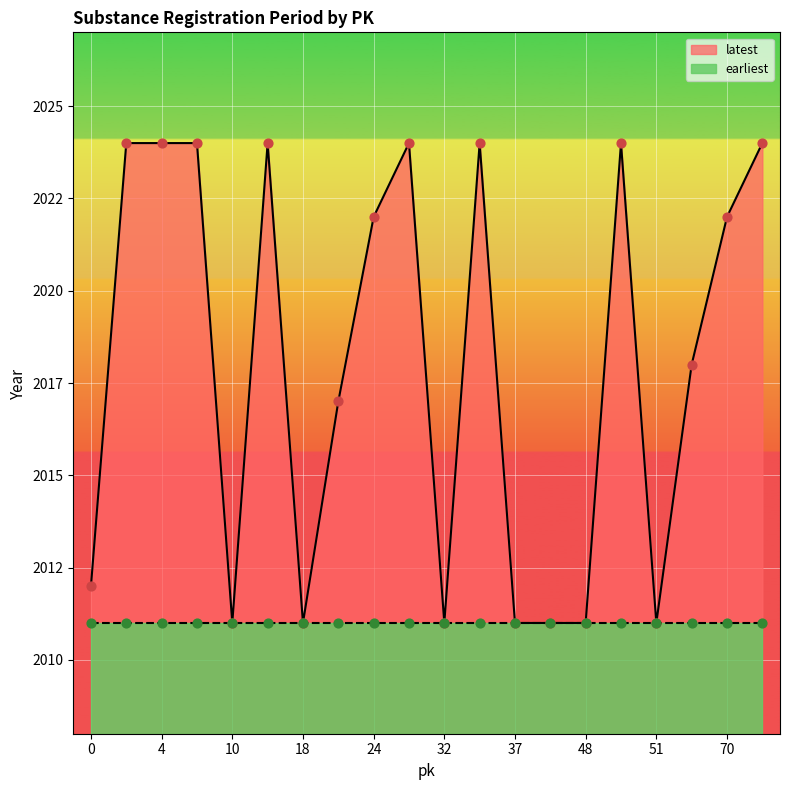

What is the ratio of the value at 24 to the value at 3?

1.0